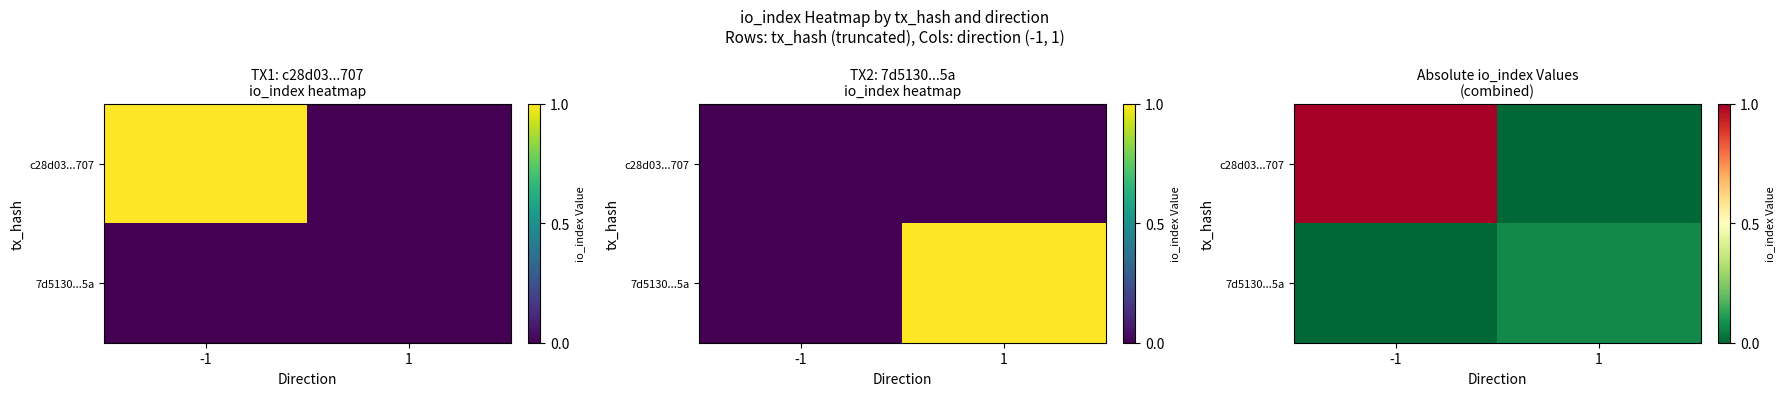

Which category has the lowest value across all series?

1